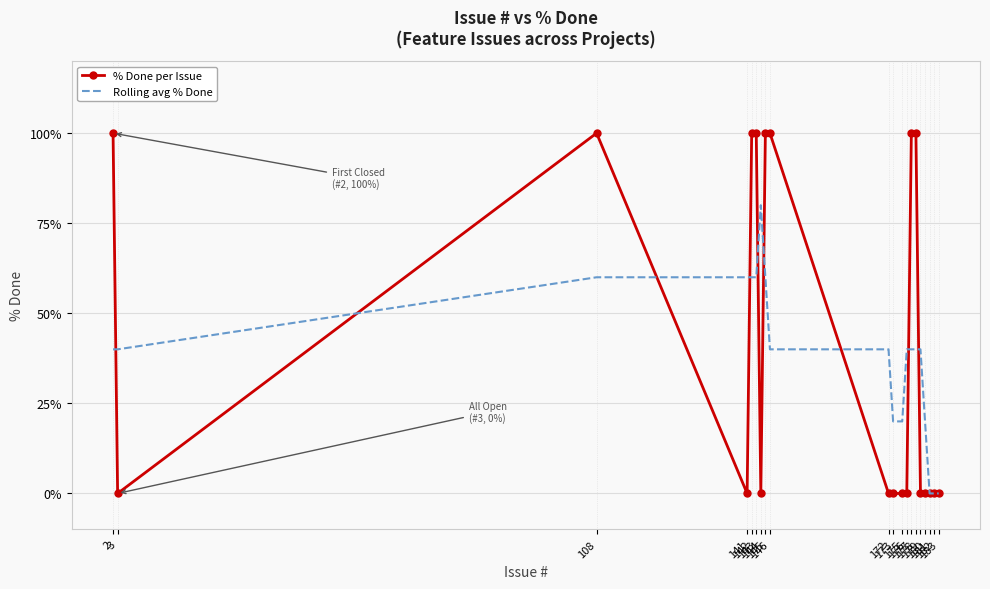

The % Done per Issue series shows 0 at 172. True or false?

True